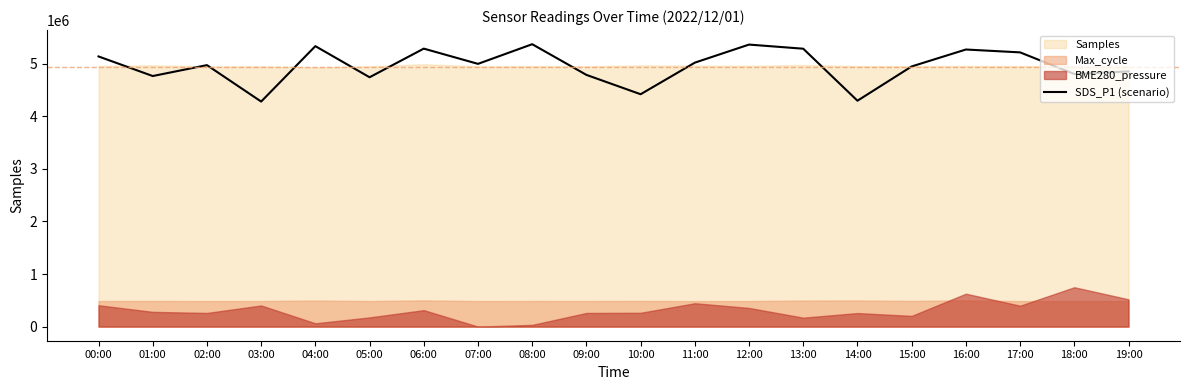

What is the sum of all values?

99194067.1